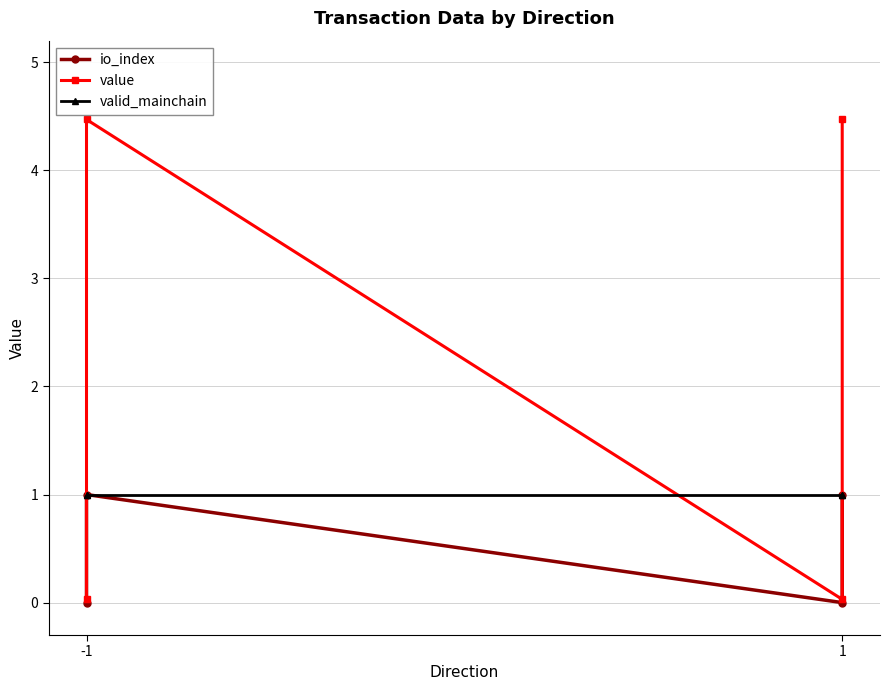

Does the chart have visible grid lines?

Yes